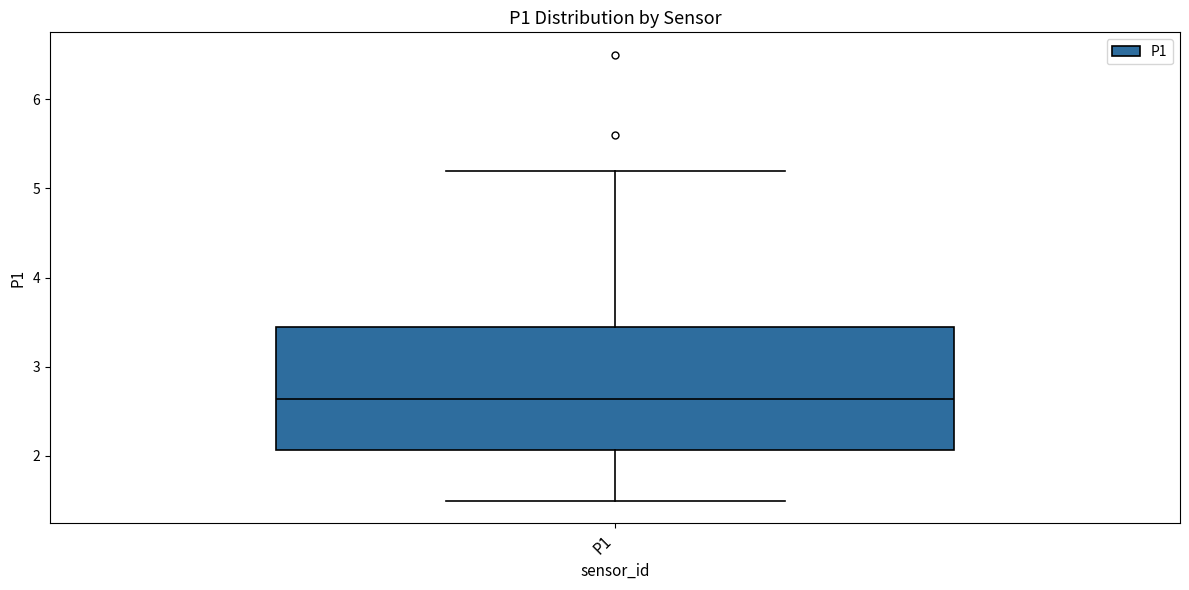

Transcribe this box plot: give where the median line is, the range the box spans, and where the two whiskers end, as read against the y-axis. The values are not printed on the chart, so give them approximately, as read against the axis.

median 2.6, box 2.1 to 3.5, whiskers 1.5 to 5.2